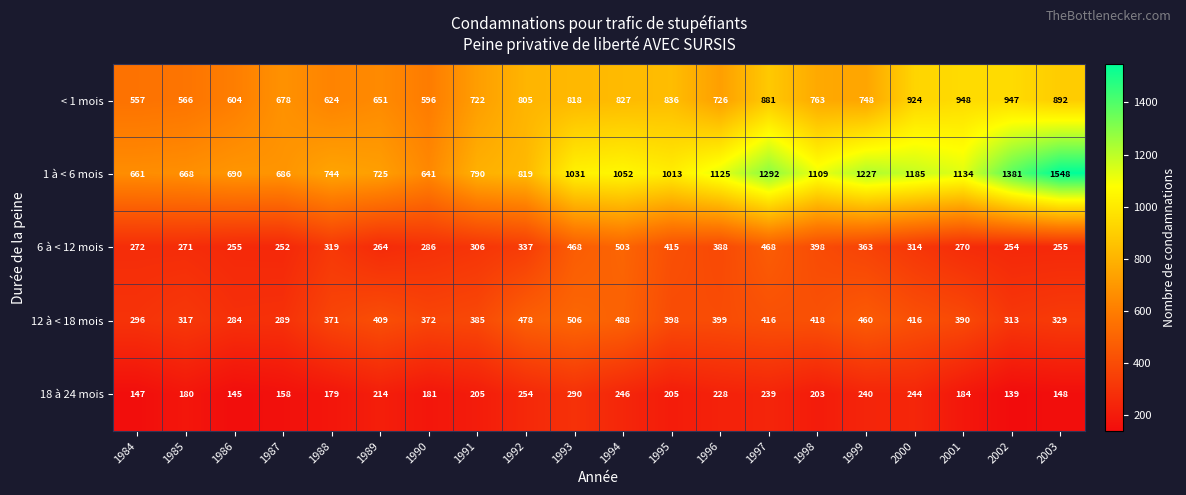

Count the number of categories in the chart.

20